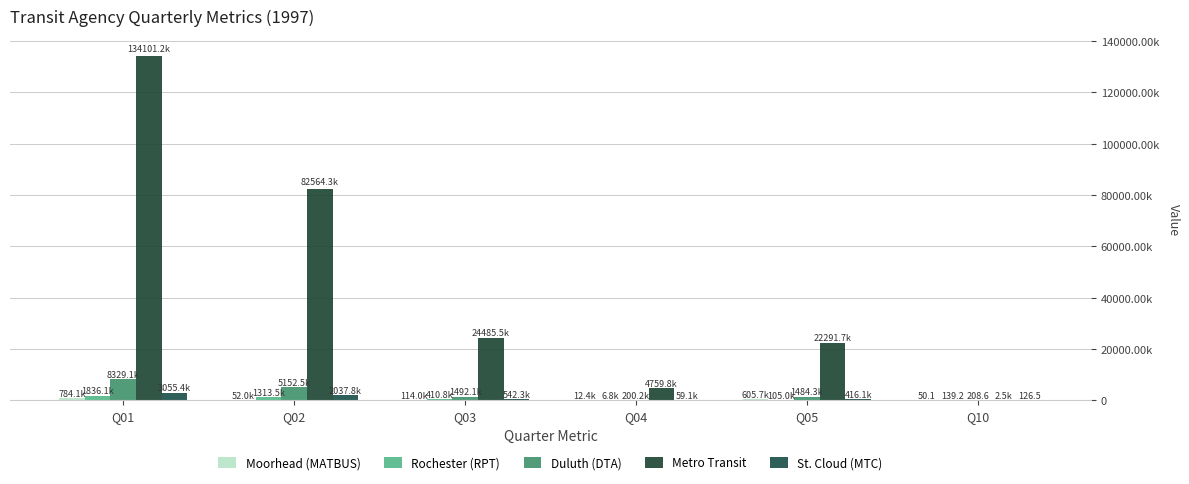

Reading right to left, extract all data points from this chart.

Moorhead (MATBUS): 50.1	605696.0	12386.0	114017.0	52041.0	784140.0
Rochester (RPT): 139.2	104961.0	6826.0	410785.0	1313536.0	1836108.0
Duluth (DTA): 208.6	1484322.0	200217.0	1492086.0	5152518.0	8329143.0
Metro Transit: 2538.1	22291665.0	4759766.0	24485492.0	82564251.0	134101174.0
St. Cloud (MTC): 126.5	416150.0	59127.0	542287.0	2037827.0	3055391.0